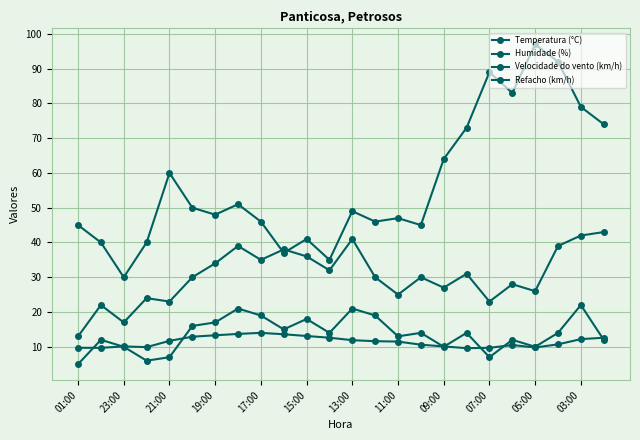

How many data points does each series have?

24